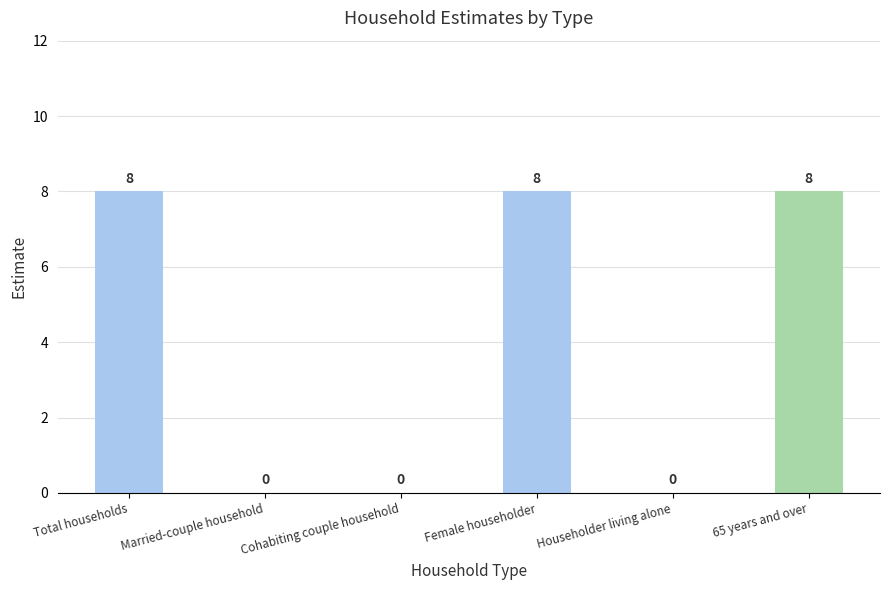

Does the chart contain stacked bars?

No